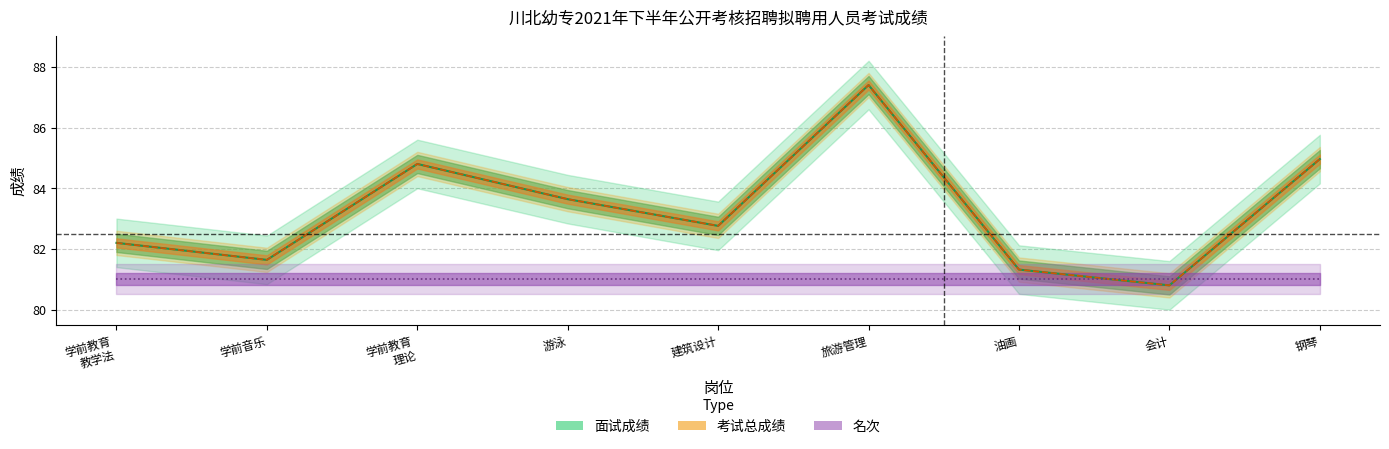

Which has a higher value, 学前音乐 or 会计?

学前音乐